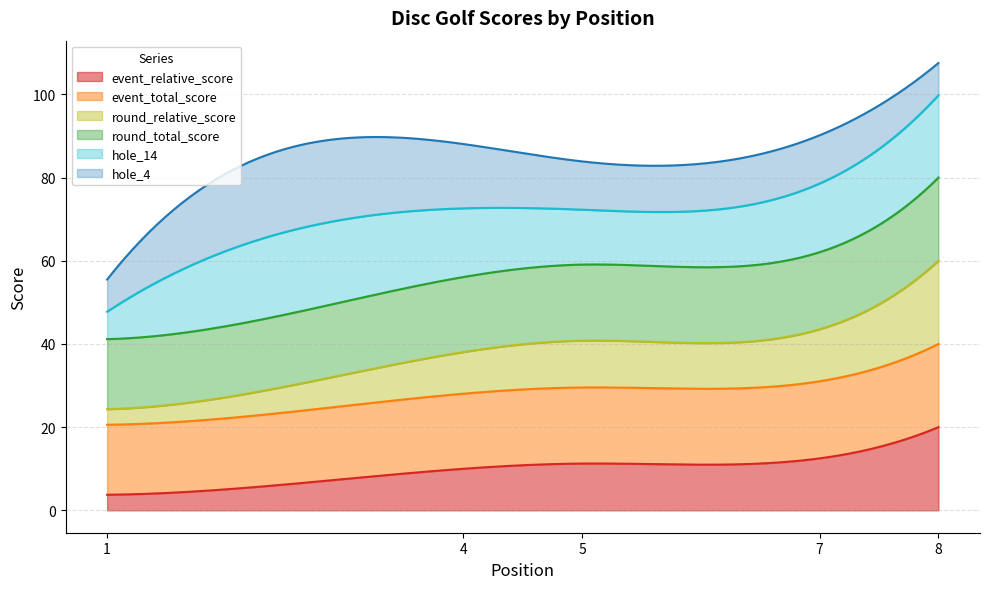

Does the chart display data point markers on the line(s)?

No